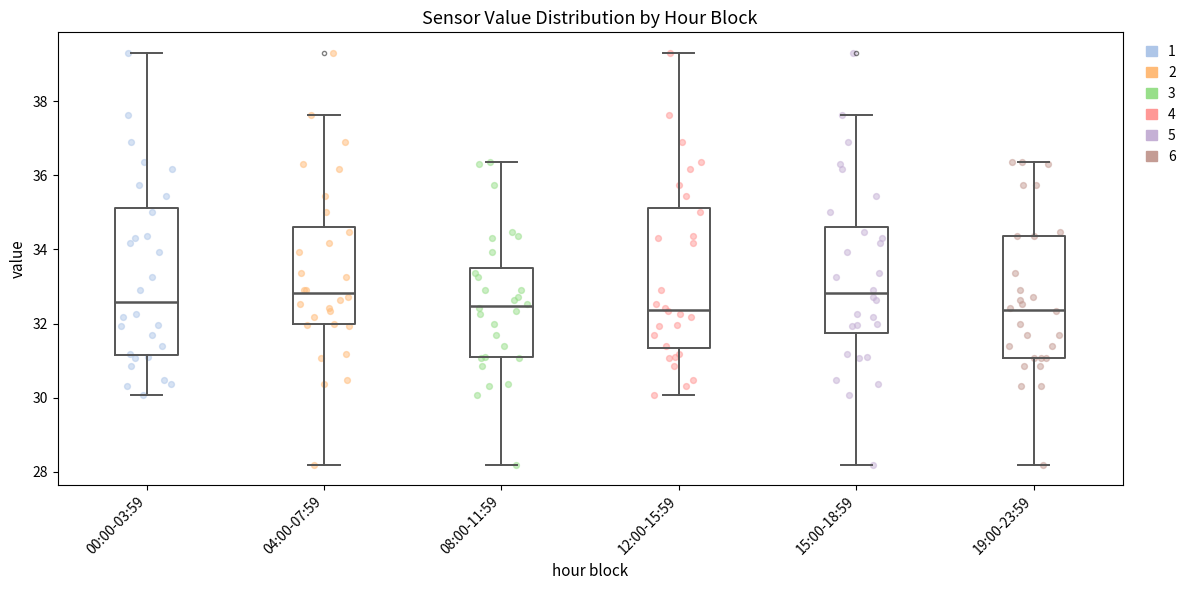

Where does the upper whisker of the box for 12:00-15:59 end on the y-axis? The values are not printed on the chart, so give them approximately, as read against the axis.

39.4